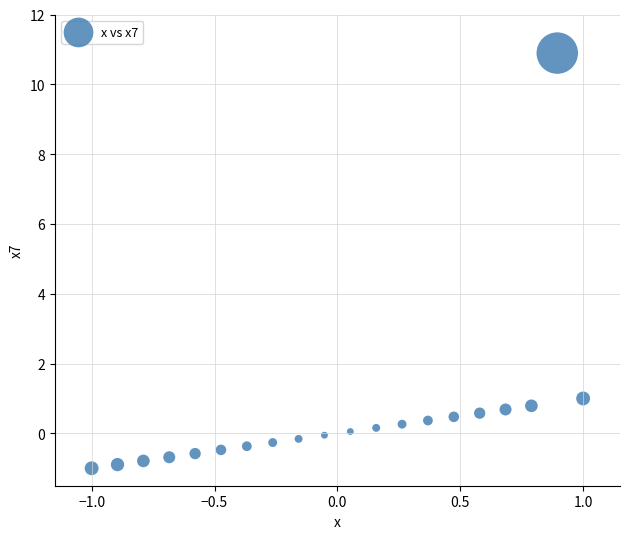

What is the range of Y values (max minus min)?

11.9